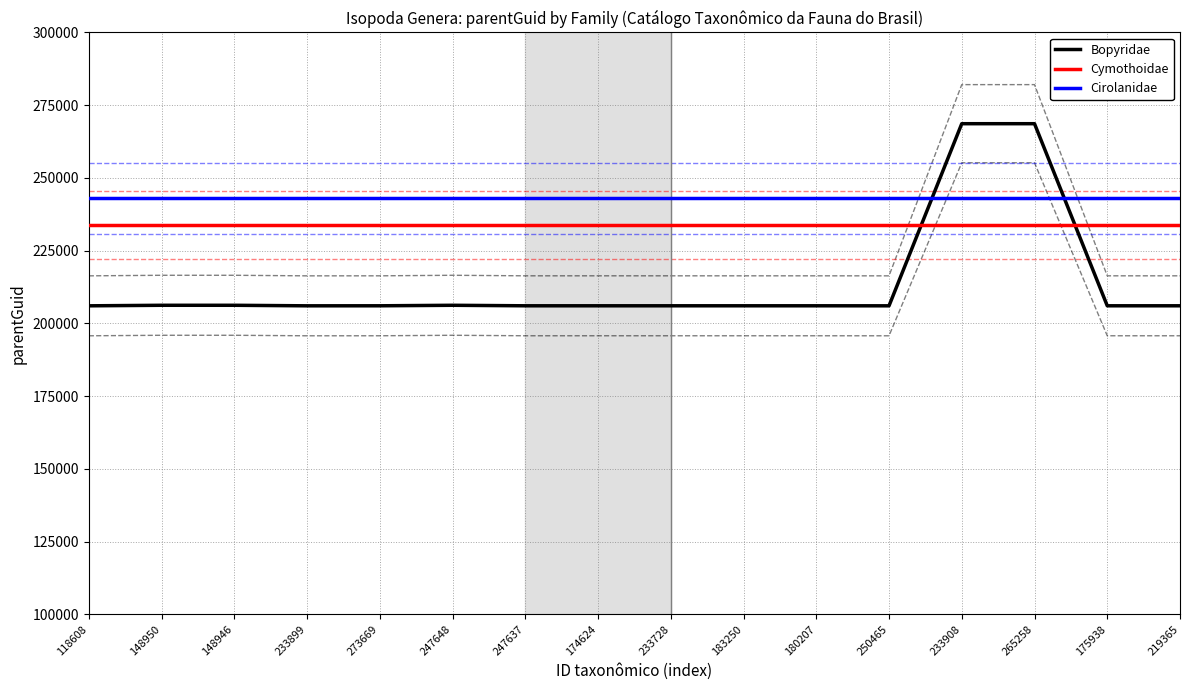

Which category has the lowest value in the Cymothoidae series?

118608